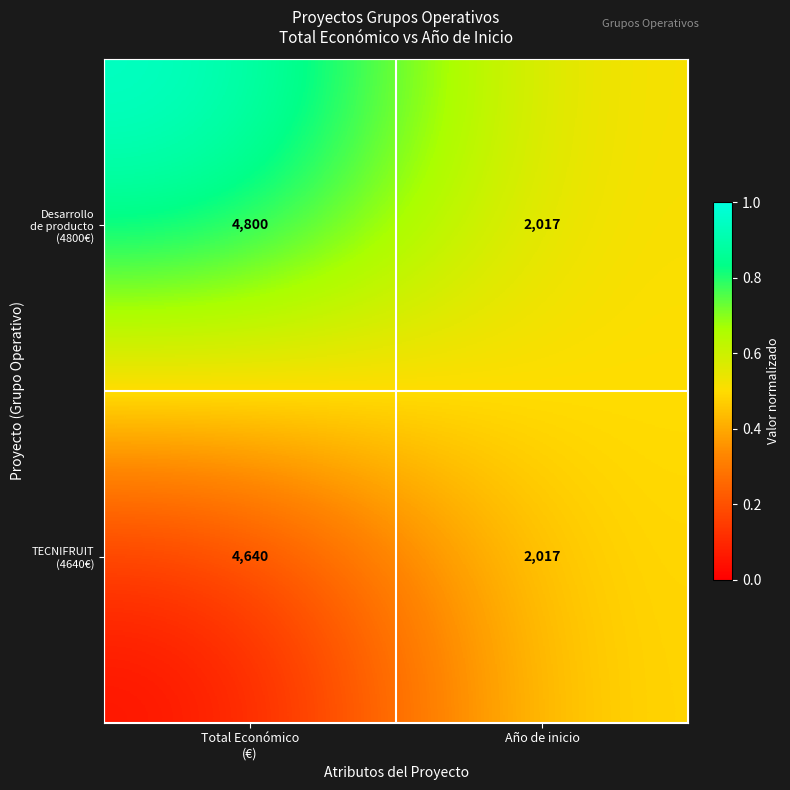

What is the minimum value shown in the chart?

2017